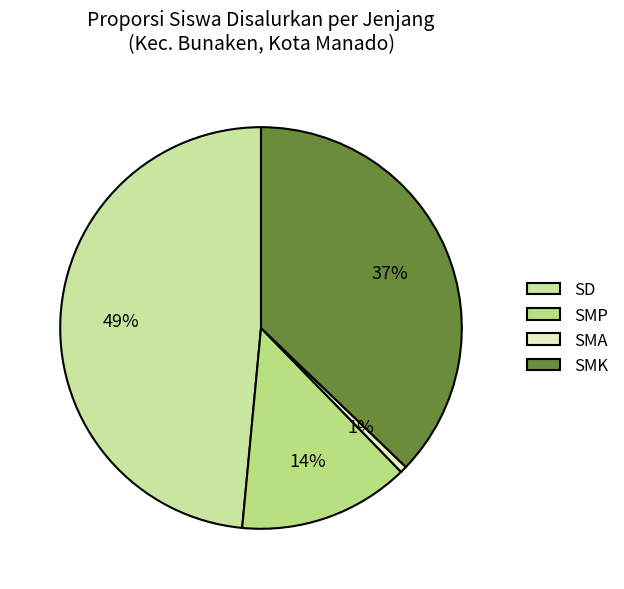

To the nearest percent, what is the average slice percentage?

25%